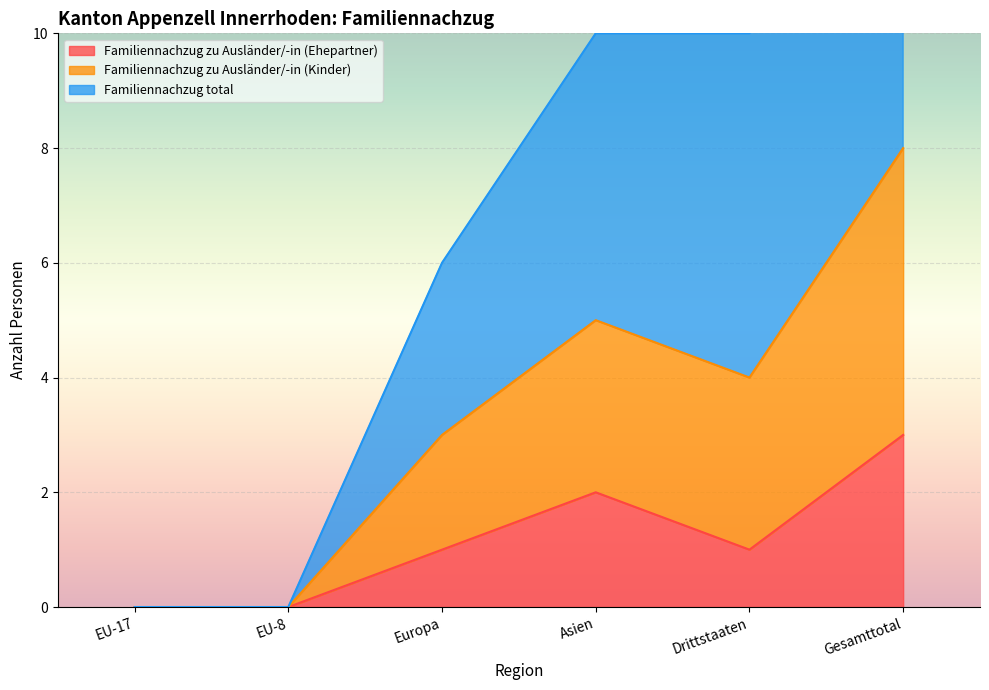

True or false: Familiennachzug zu Ausländer/-in (Ehepartner) has a value of 0 at EU-17.

True